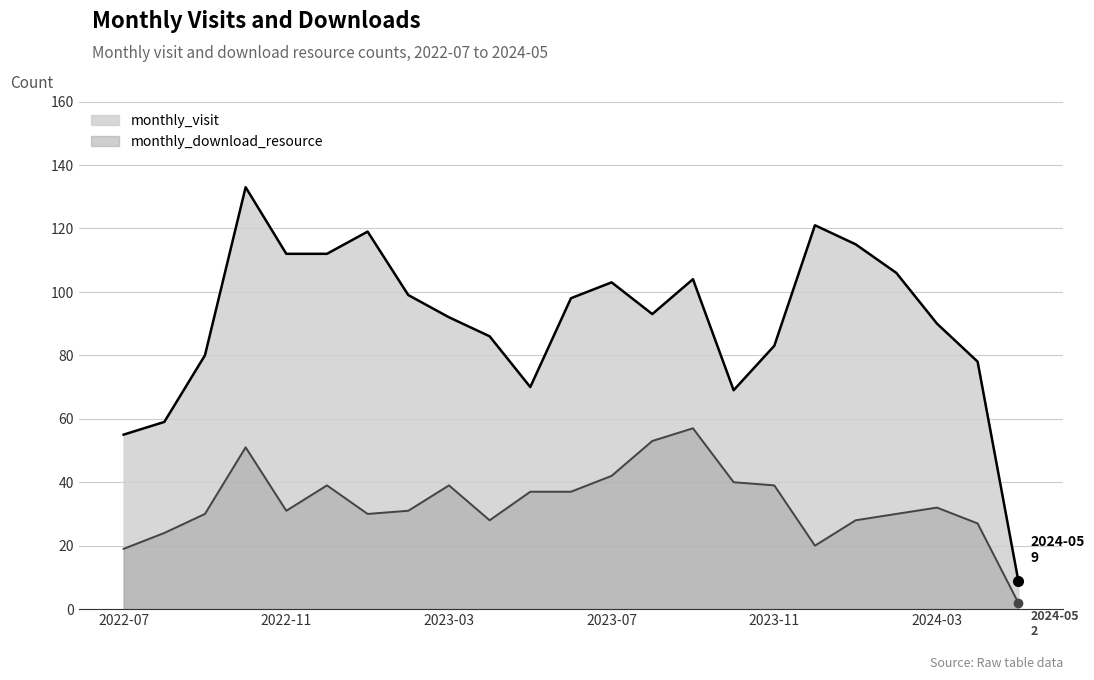

Which category has the lowest value in the monthly_visit series?

2024-05